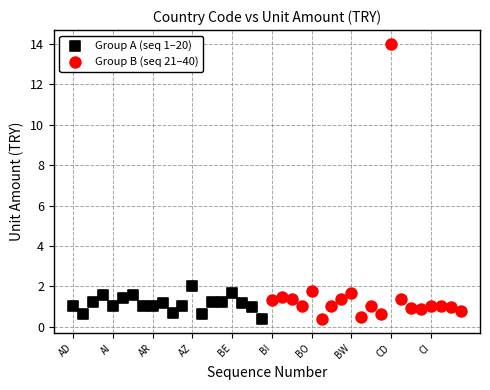

Which series has the widest spread of Y values?

Group B (seq 21–40)